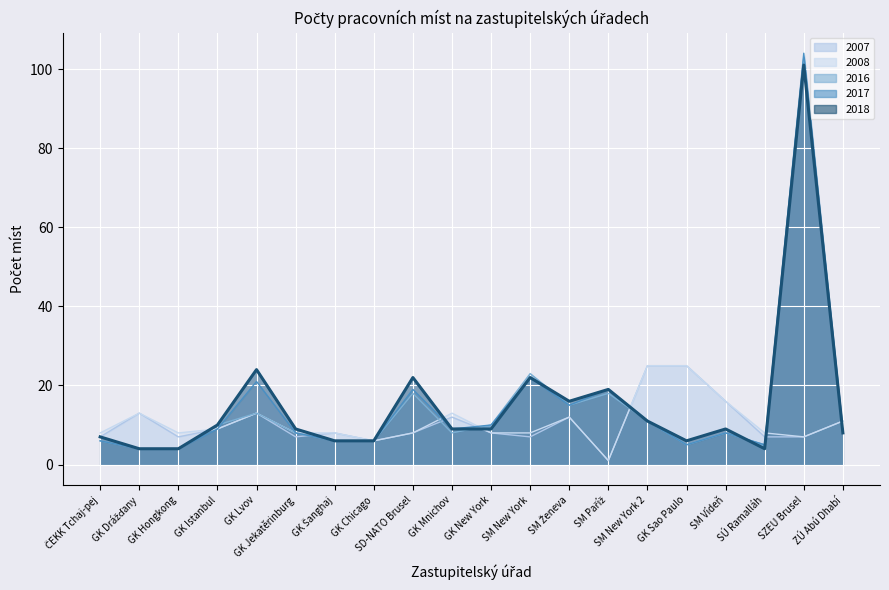

What is the change in value from GK Šanghaj to SZEU Brusel?

+95